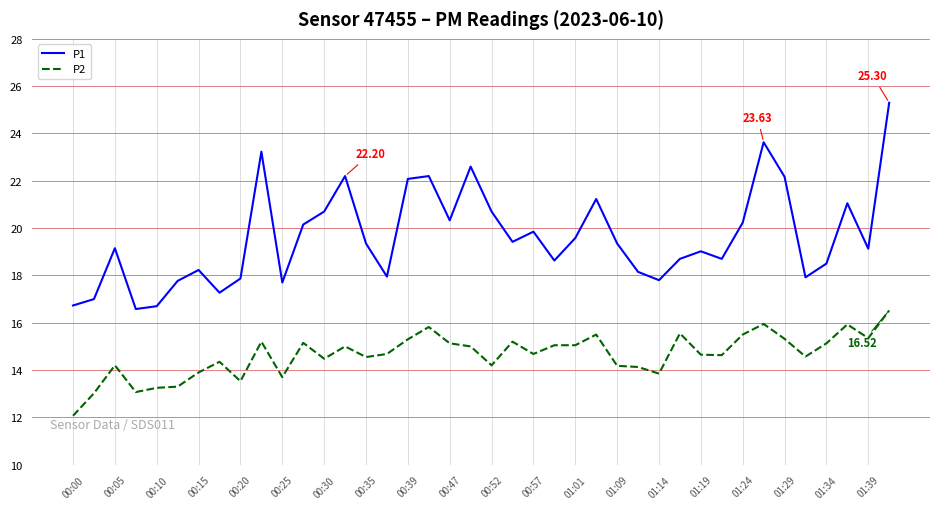

True or false: P1 and P2 intersect in this chart.

False